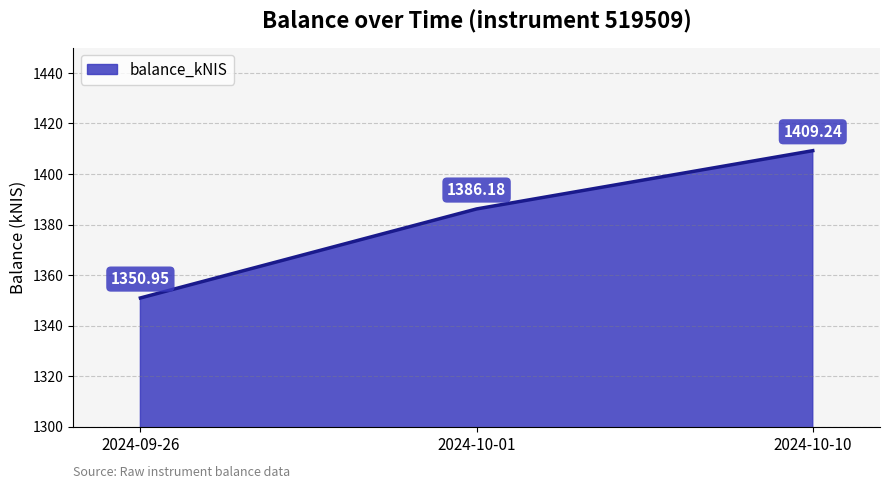

What position from the left is 2024-09-26?

1